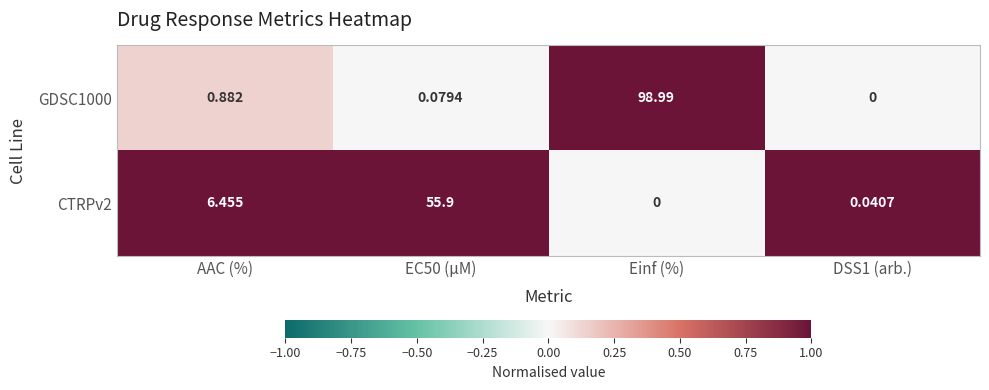

Is the value of CTRPv2 at AAC (%) greater than the value of GDSC1000 at Einf (%)?

No